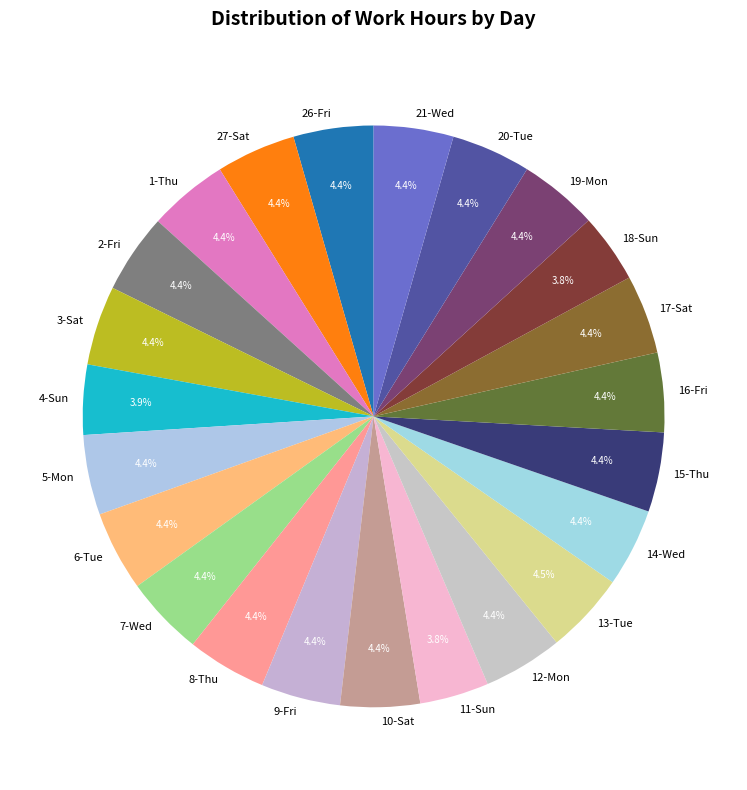

What portion of the pie excludes 27-Sat?

95.6%